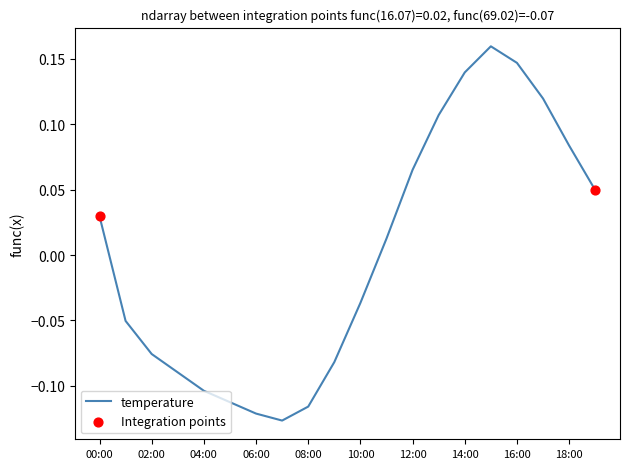

What is the difference between the maximum and minimum values?

0.3